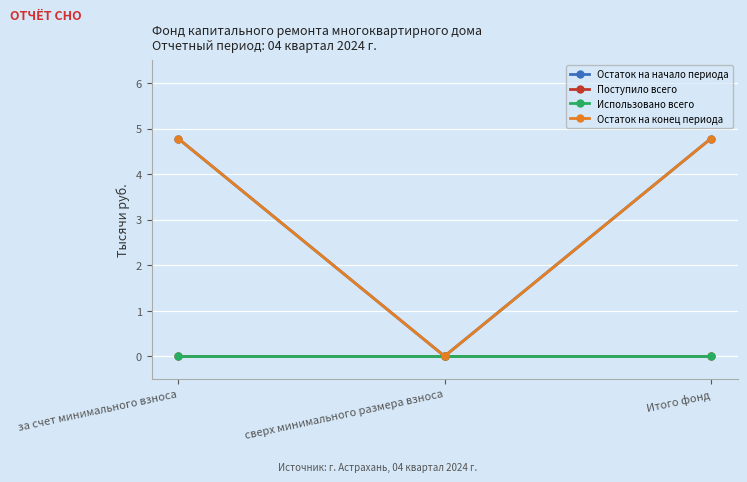

Does the chart display data point markers on the line(s)?

Yes